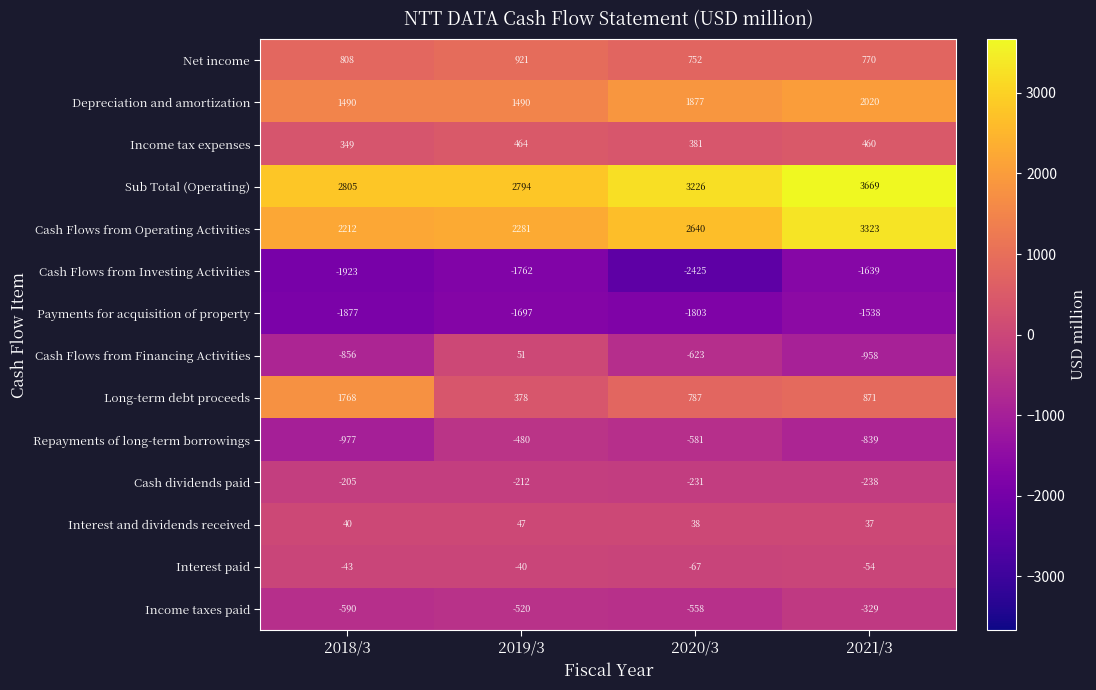

How many data points in Cash Flows from Operating Activities are less than 2640?

2